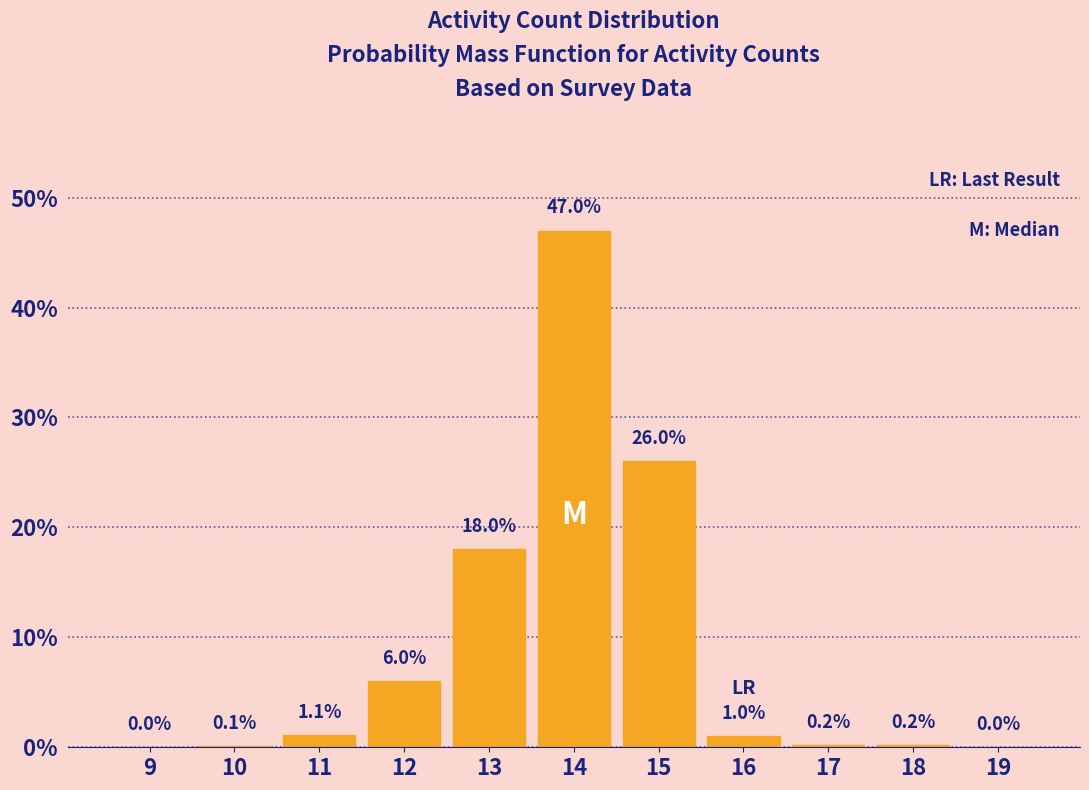

Reading left to right, what are all the values shown in this chart?

9=0.0	10=0.1	11=1.1	12=6.0	13=18.0	14=47.0	15=26.0	16=1.0	17=0.2	18=0.2	19=0.0